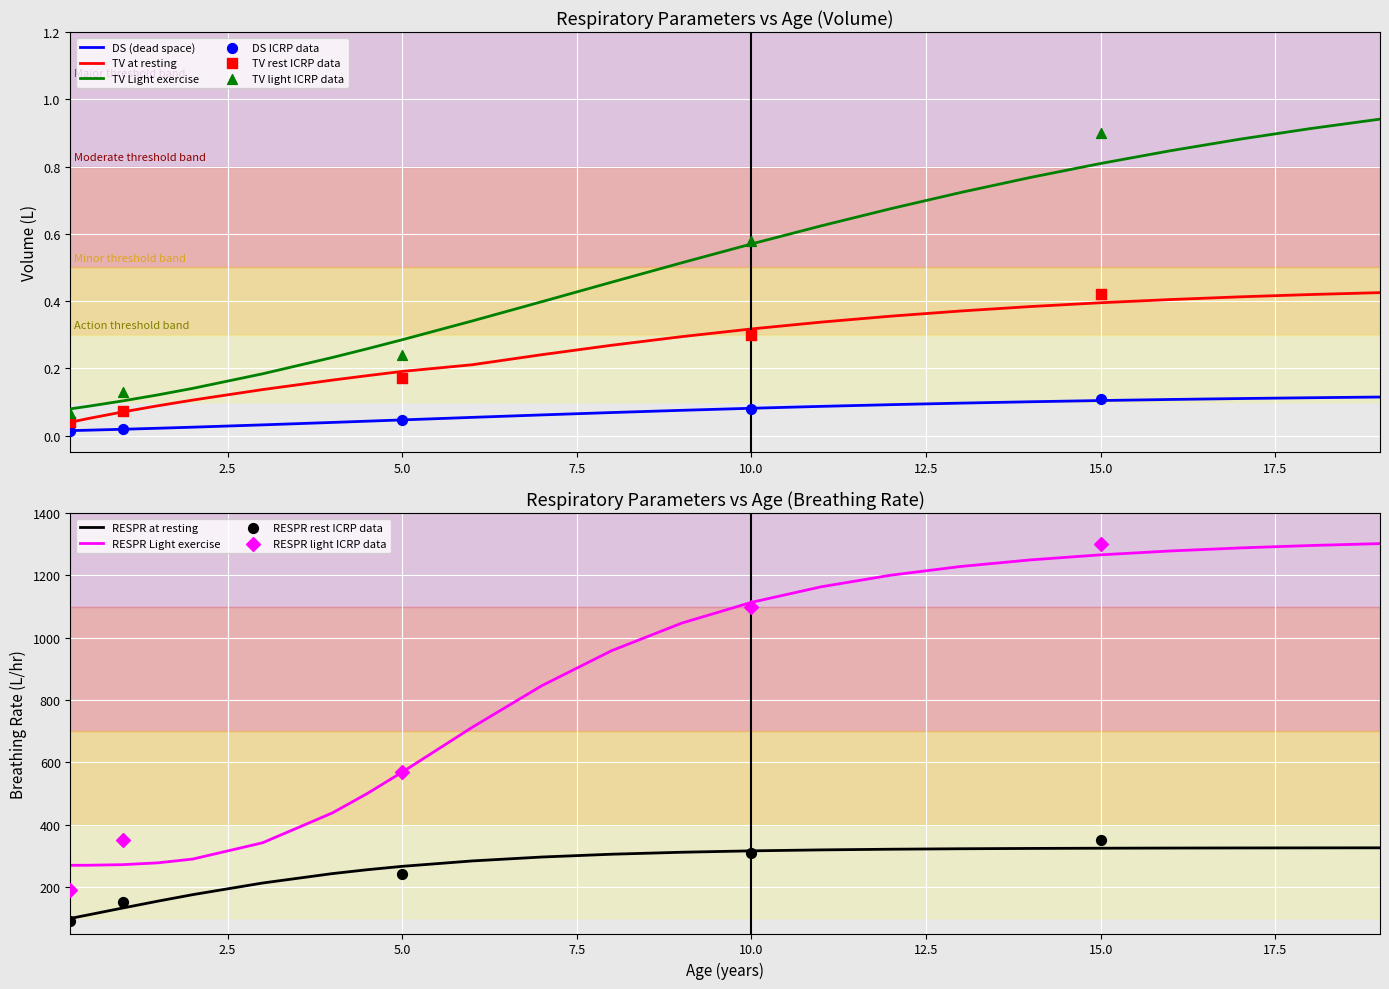

Which series has the largest total across all categories?

RESPR Light exercise